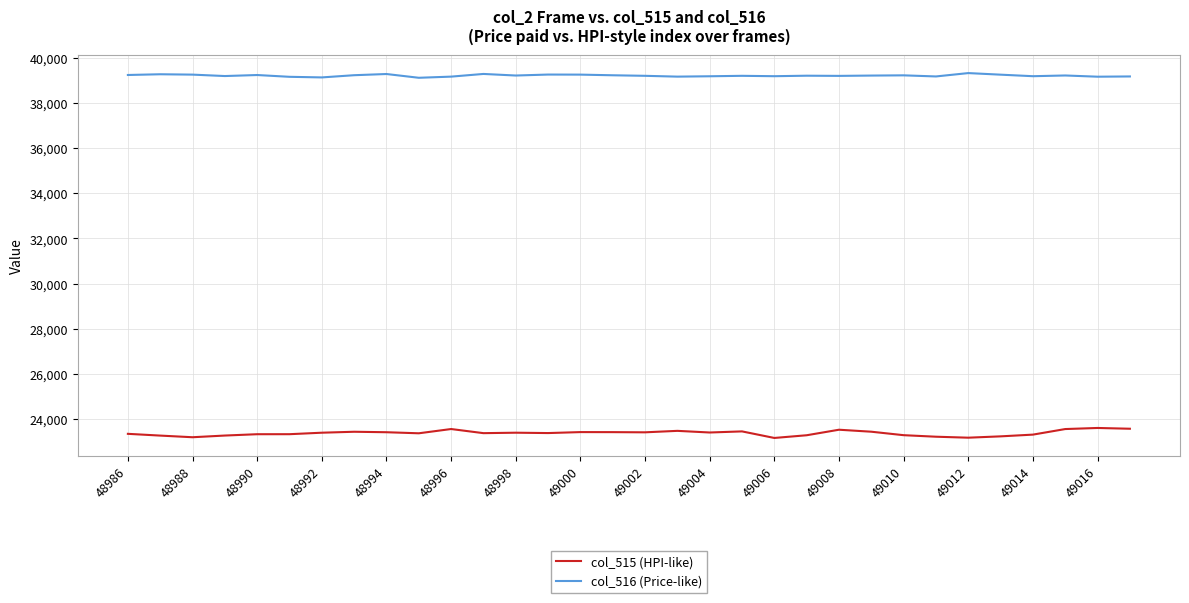

Which series has the largest range (max minus min)?

col_515 (HPI-like)